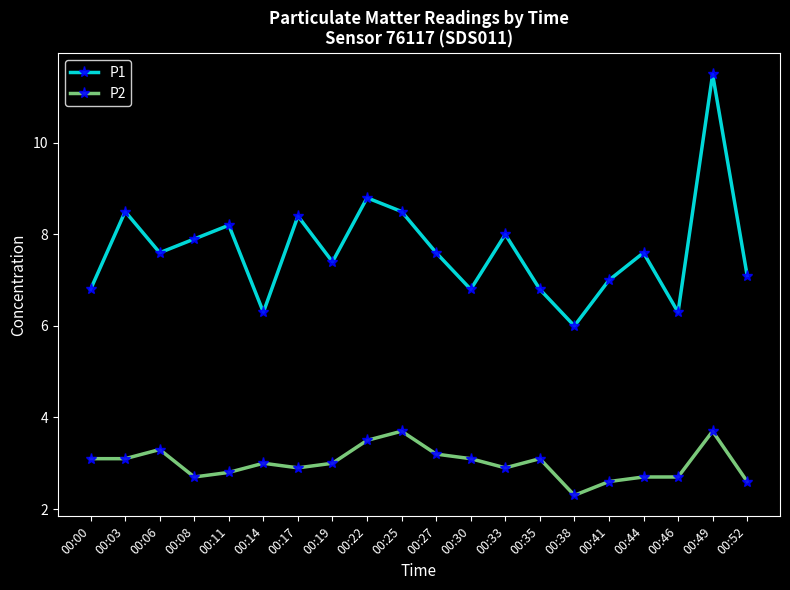

What is the value of the P1 point at the 19th from the left?

11.5